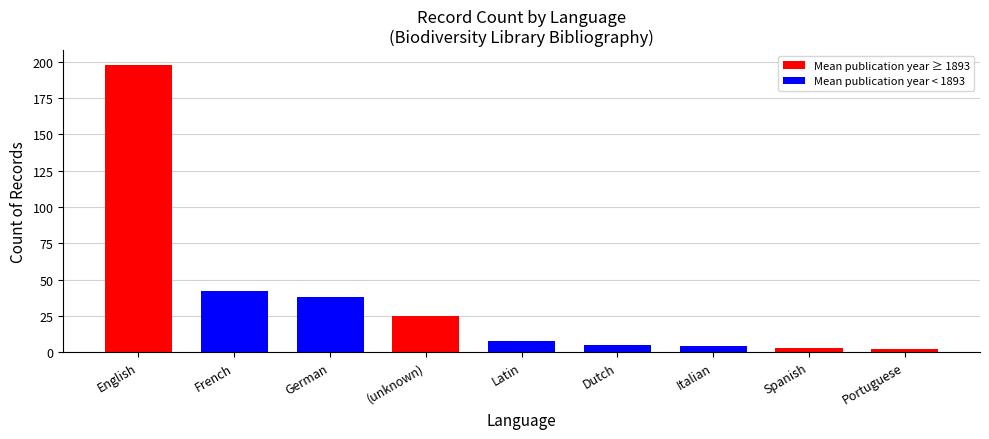

The value at Portuguese is 2. True or false?

True